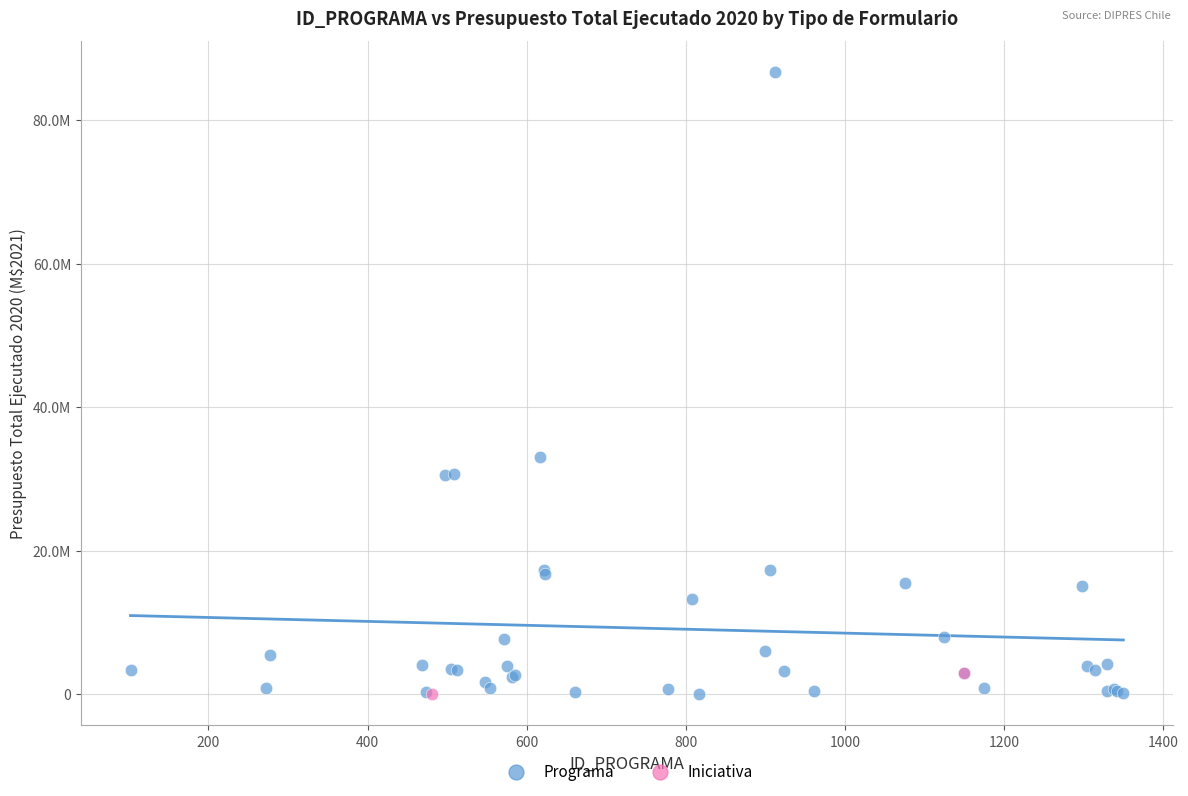

What are all the series names shown in the legend?

Programa, Iniciativa